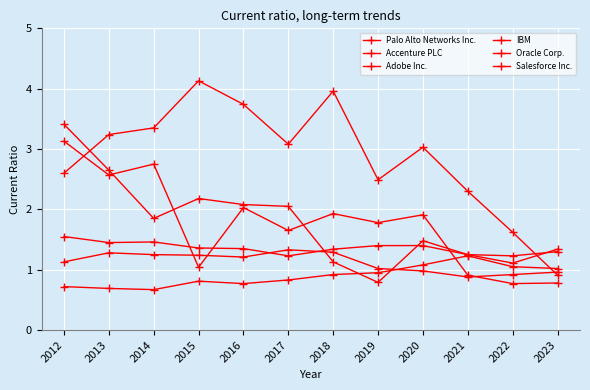

What is the value of the Oracle Corp. point at the 8th from the left?

2.5